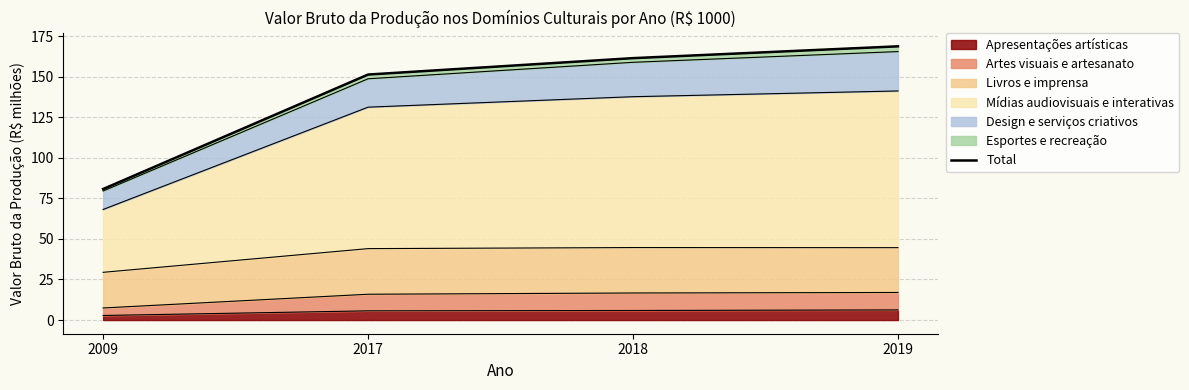

List the labels in order of value, smallest first.

2009, 2017, 2018, 2019